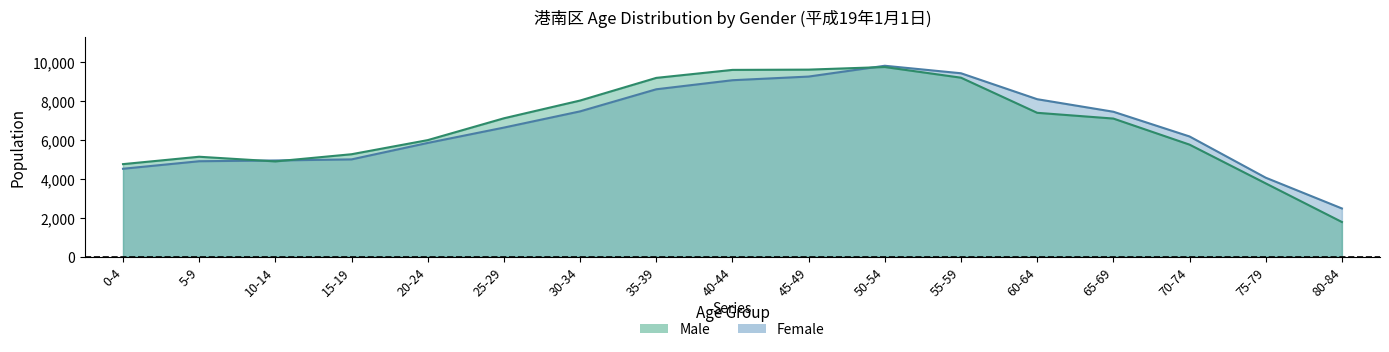

Which category has the highest value in the Male series?

50-54